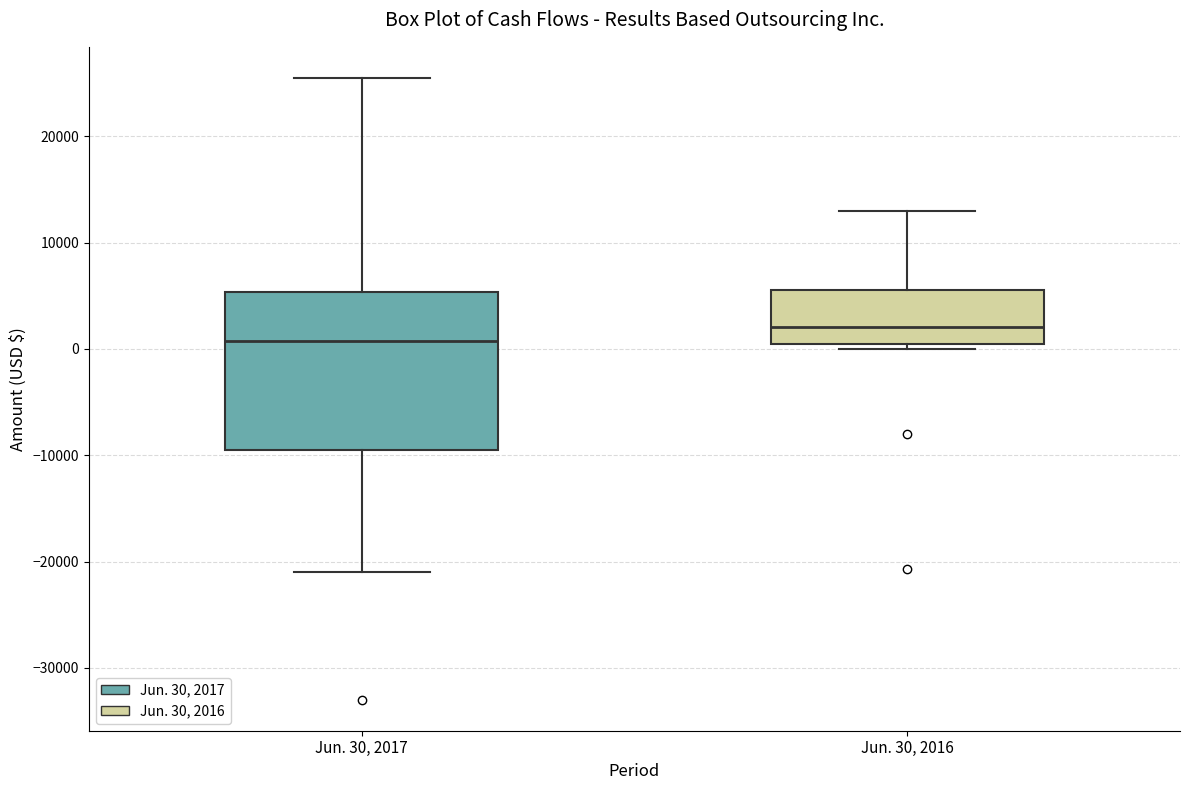

Reading left to right, transcribe this box plot: for each box, give where its median line is, the range the box spans, and where its two whiskers end, as read against the y-axis. The values are not printed on the chart, so give them approximately, as read against the axis.

Jun. 30, 2017: median 1000, box -9000 to 5000, whiskers -21000 to 26000
Jun. 30, 2016: median 2000, box 0 to 6000, whiskers 0 (just below the box's lower edge) to 13000